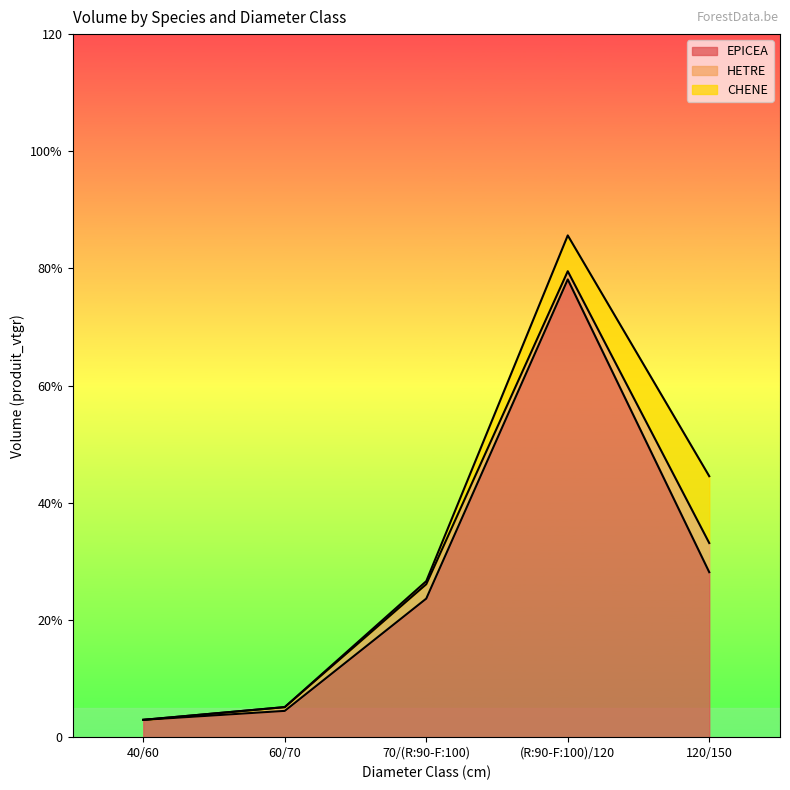

True or false: EPICEA and CHENE cross at least once.

False